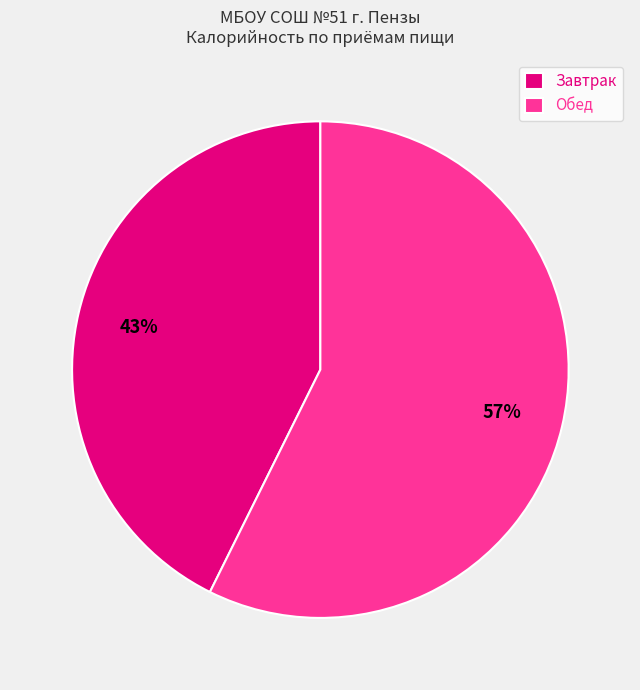

To the nearest percent, what is the combined percentage of Обед and Завтрак?

100%